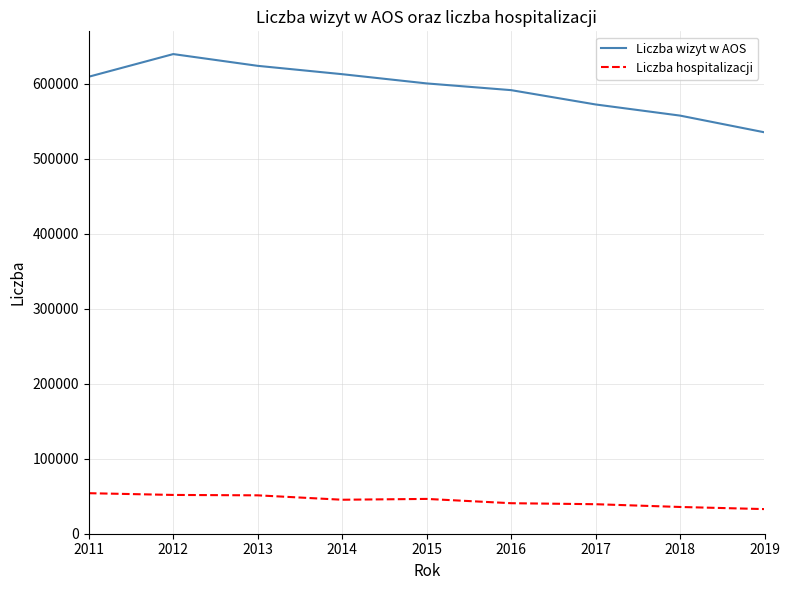

How many values in the Liczba hospitalizacji series are below 45313?

4